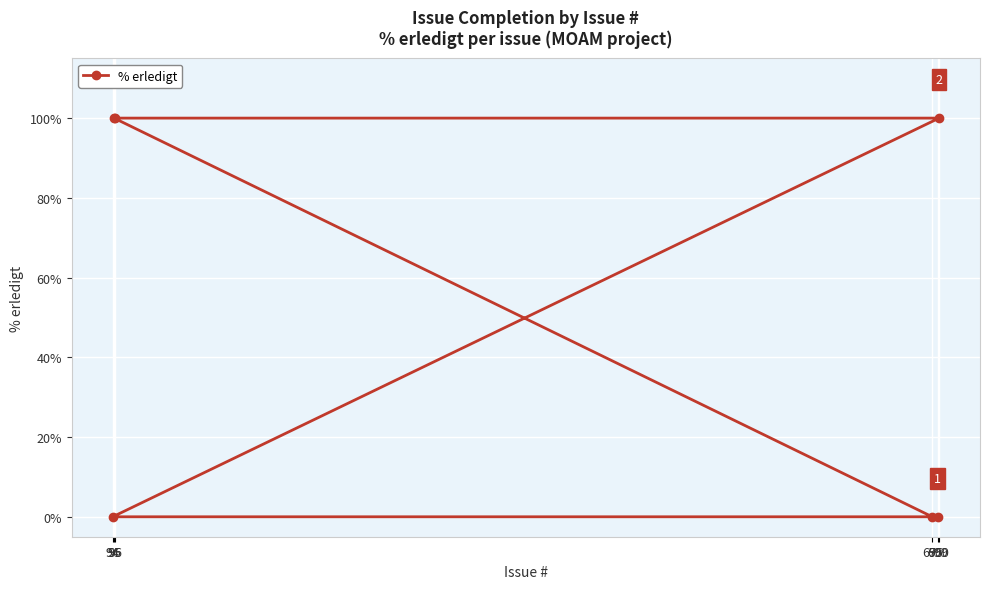

How many data points are less than 100?

3